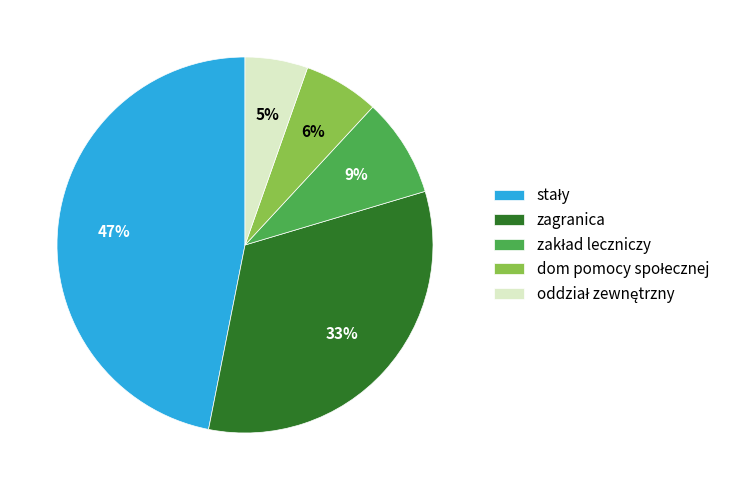

Is there a majority slice in this chart?

No